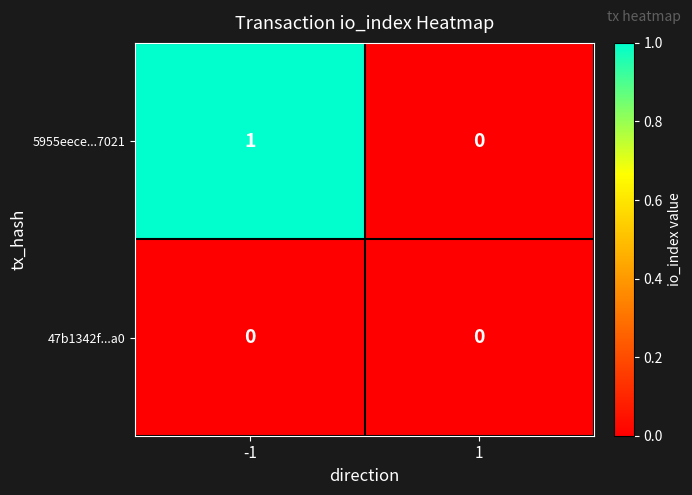

Reading left to right, extract all data points from this chart.

5955eece...7021: -1=1	1=0
47b1342f...a0: -1=0	1=0